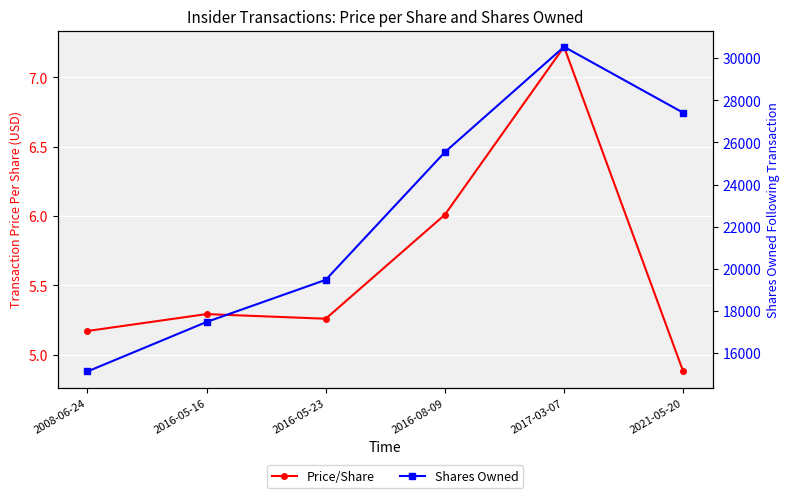

How many interior local peaks does the Shares Owned series have?

1